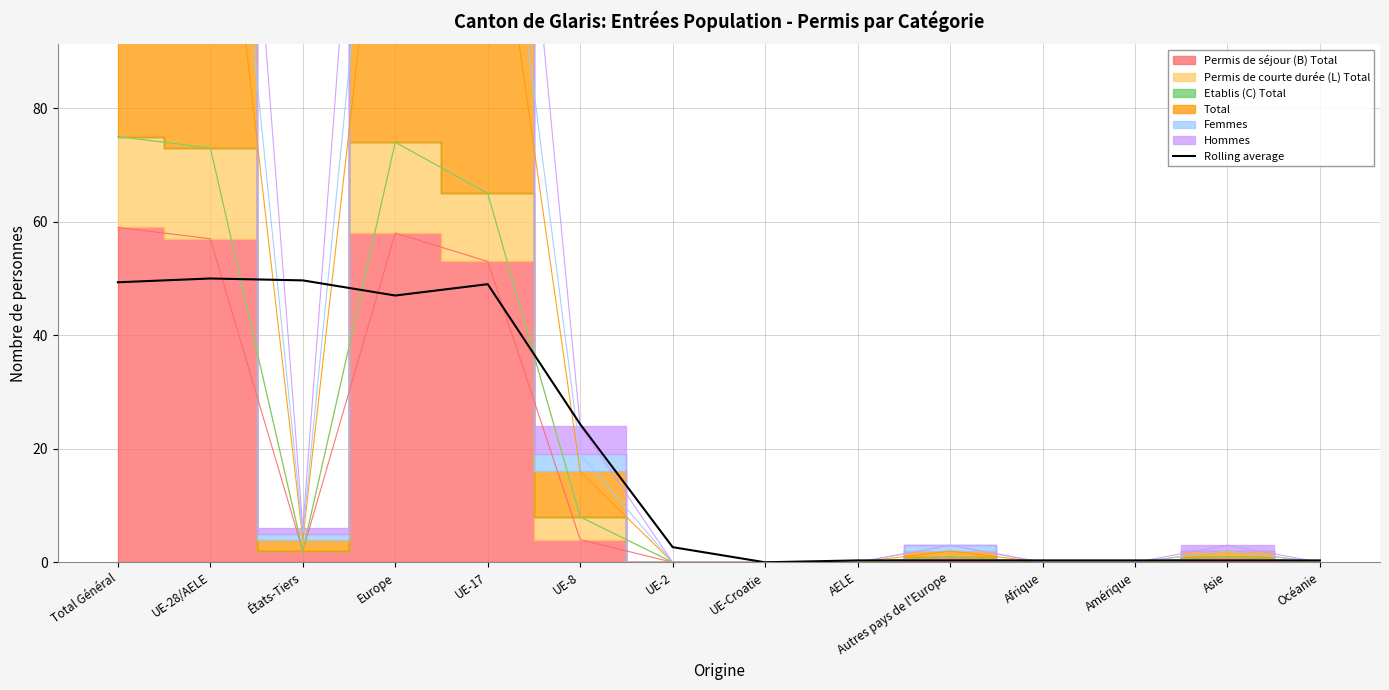

Reading right to left, what are all the values shown in this chart?

Océanie=0.3	Asie=0.3	Amérique=0.3	Afrique=0.3	Autres pays de l'Europe=0.3	AELE=0.3	UE-Croatie=0.0	UE-2=2.7	UE-8=24.3	UE-17=49.0	Europe=47.0	États-Tiers=49.7	UE-28/AELE=50.0	Total Général=49.3